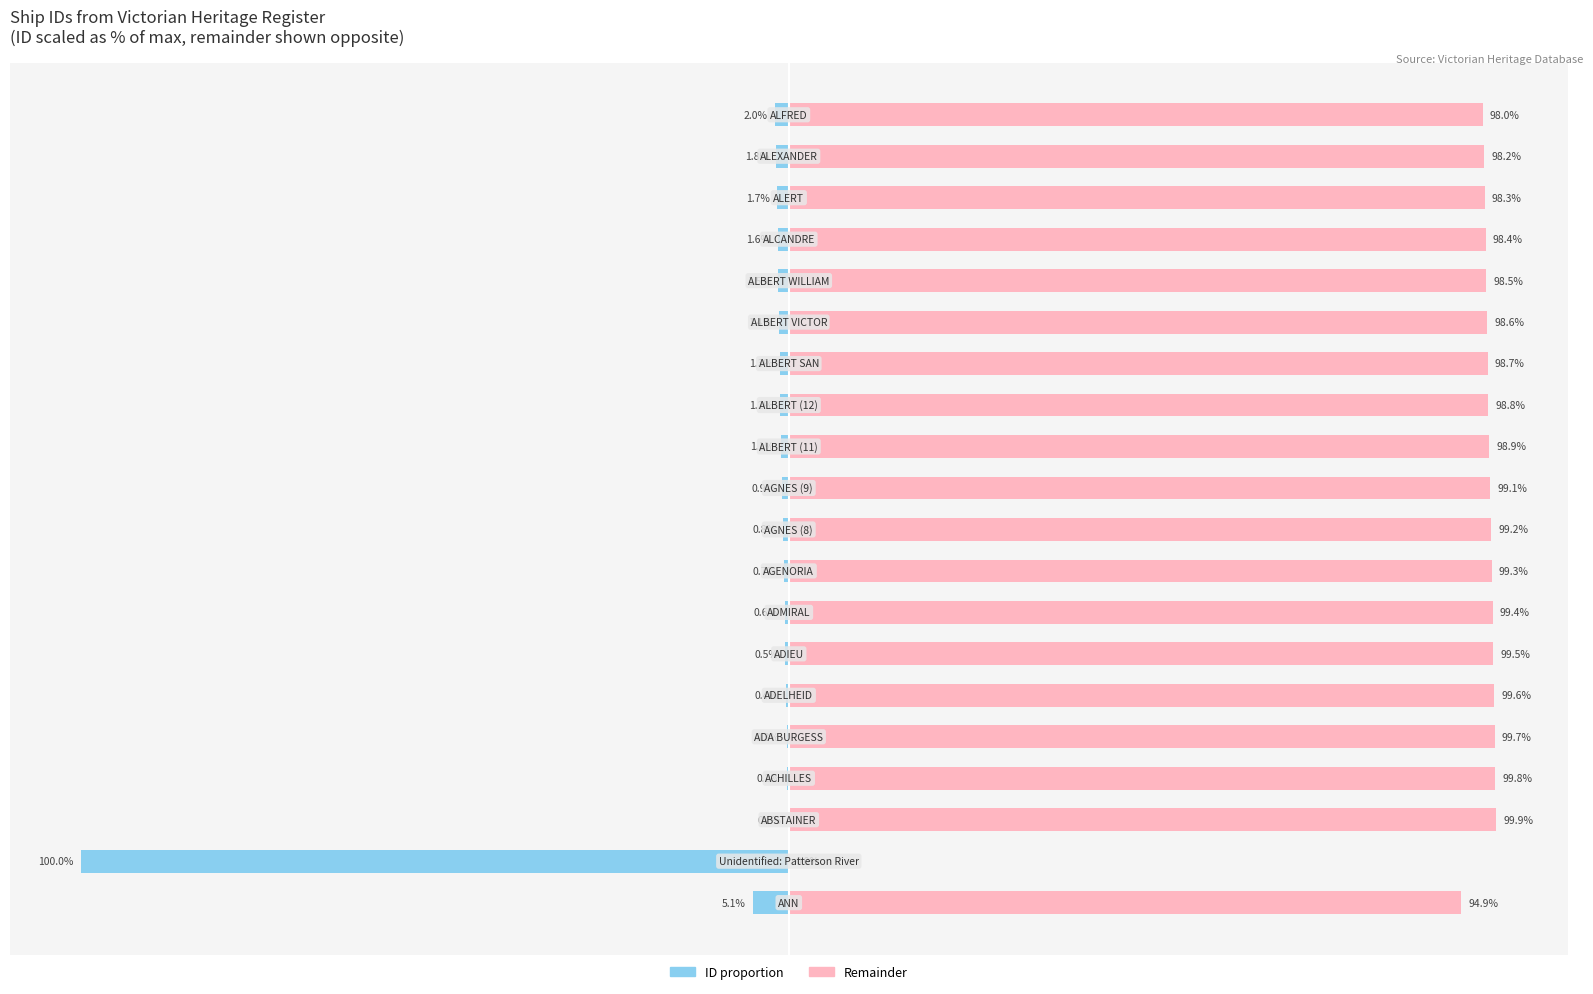

True or false: Remainder (scaled right) has a value of 99.3 at 8.

True